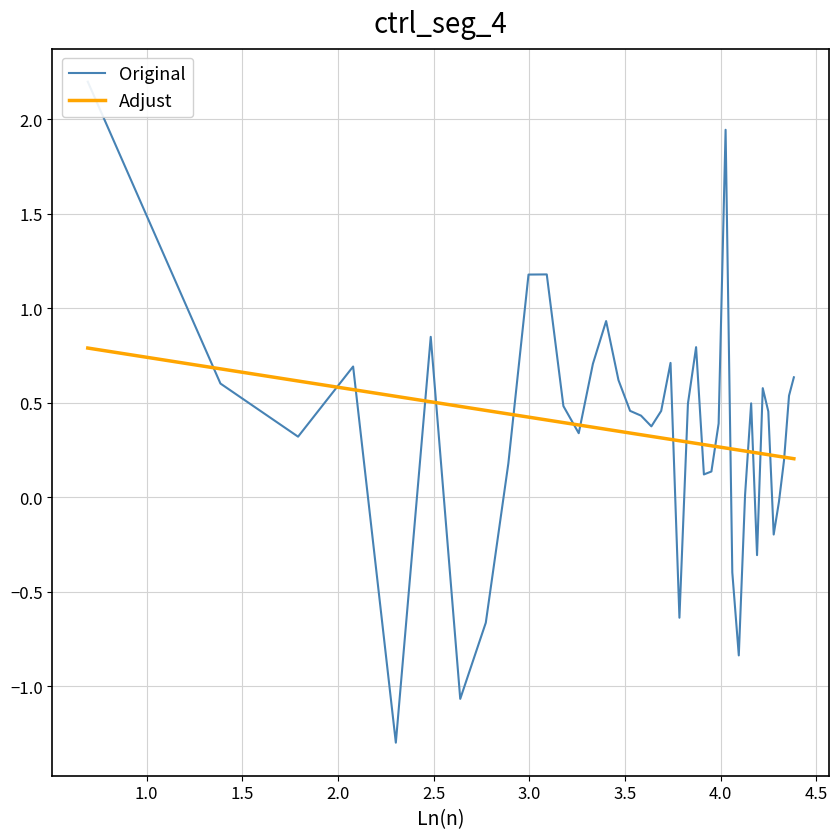

How many data points in Original are above 0?

31